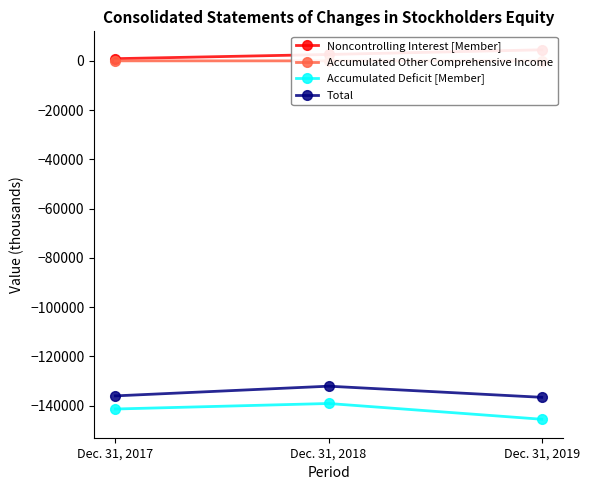

Which series has the widest spread of values?

Accumulated Deficit [Member]